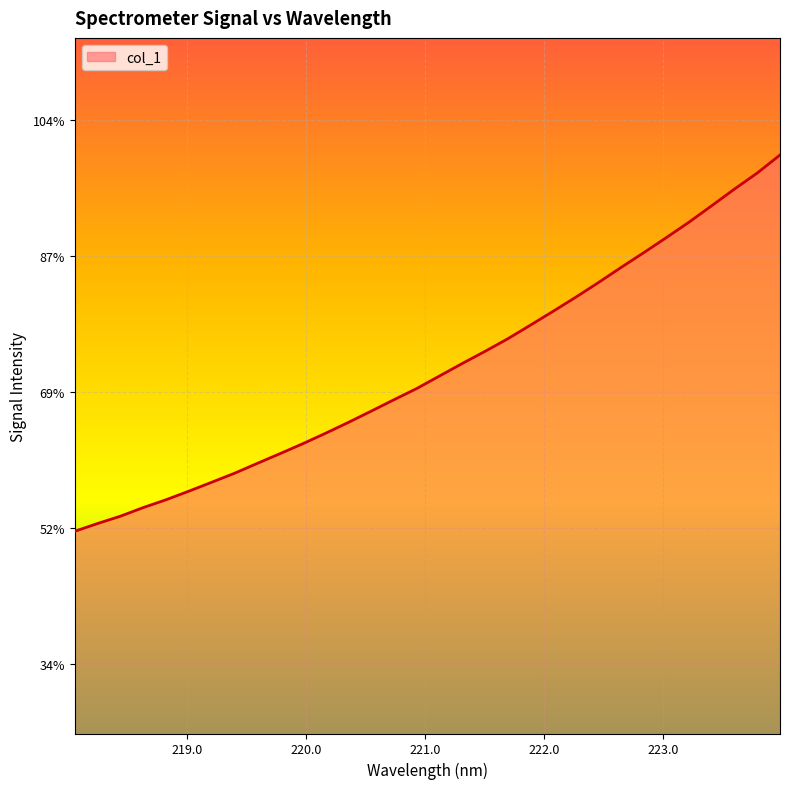

Does the chart have visible grid lines?

Yes